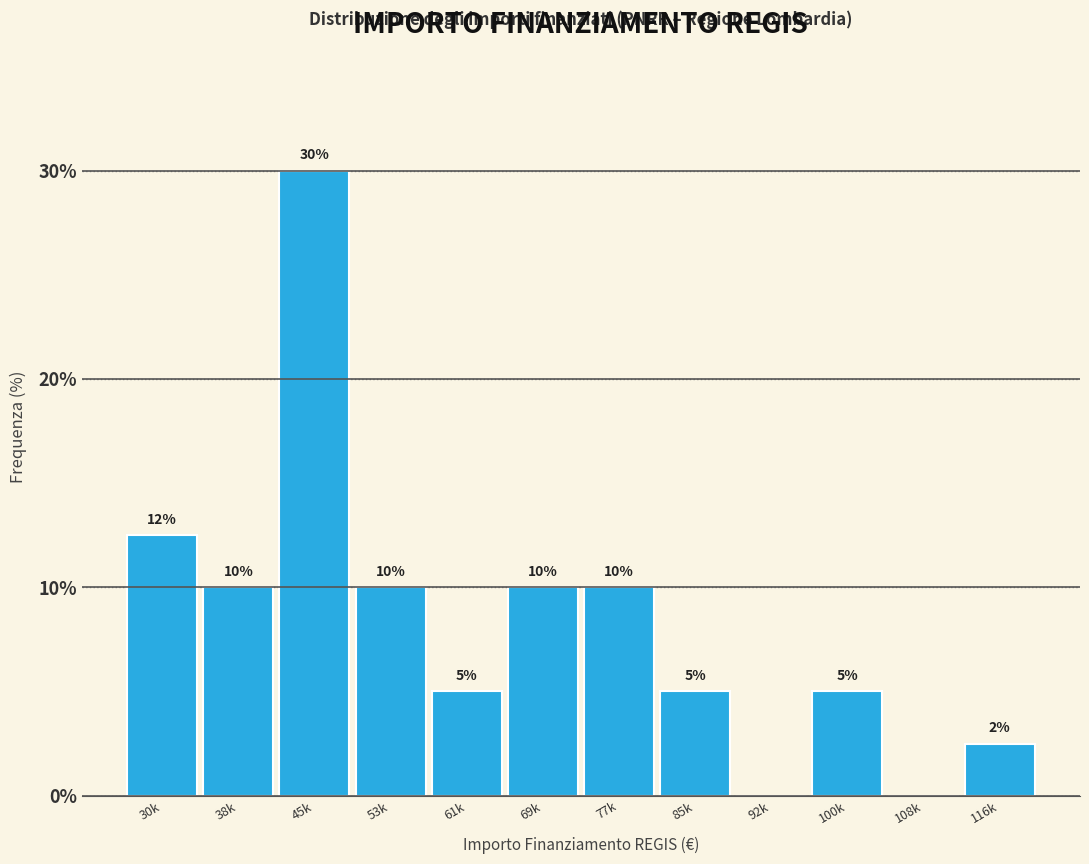

At which category does the chart reach its peak across all series?

45k